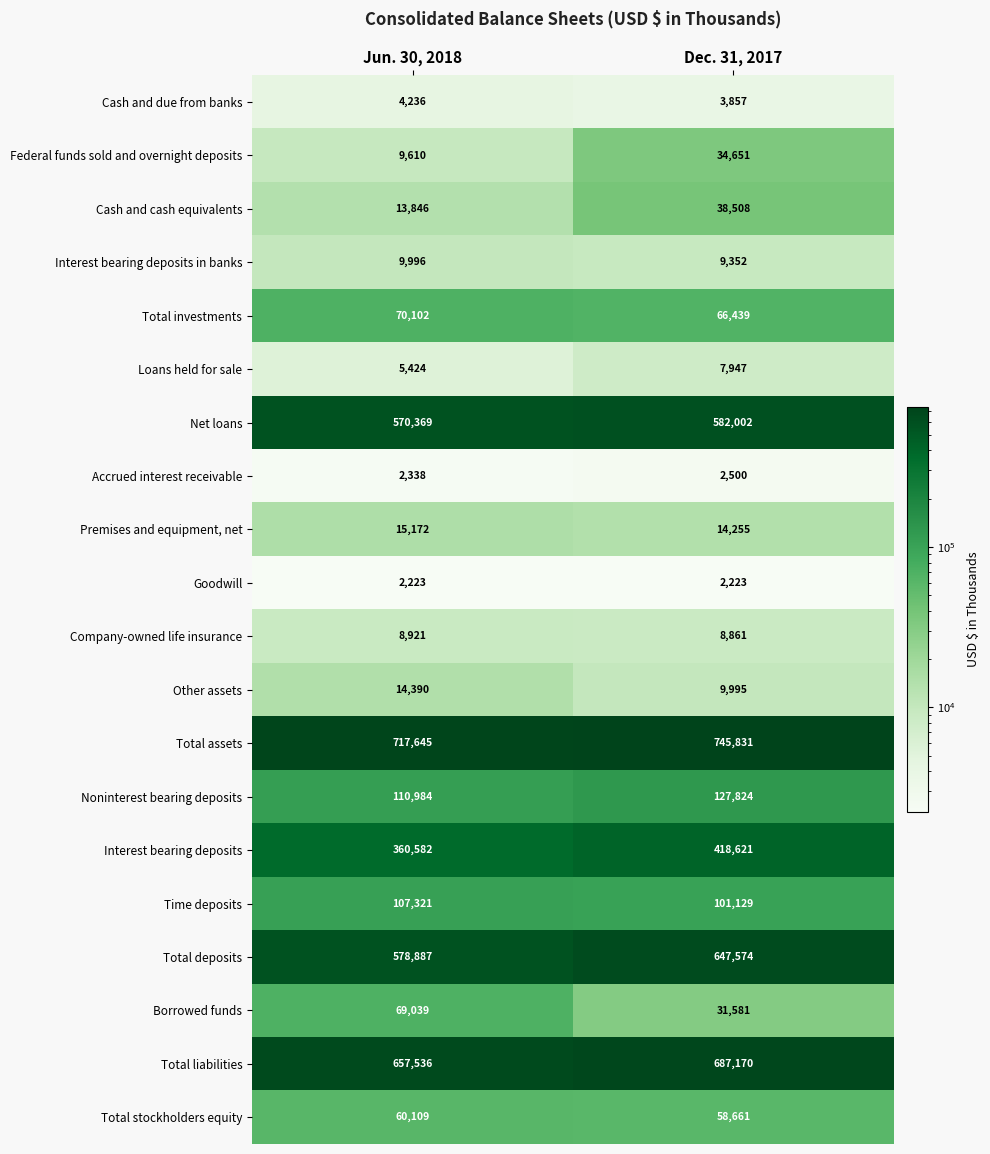

Between Jun. 30, 2018 and Dec. 31, 2017, which series saw the biggest shift?

Total deposits